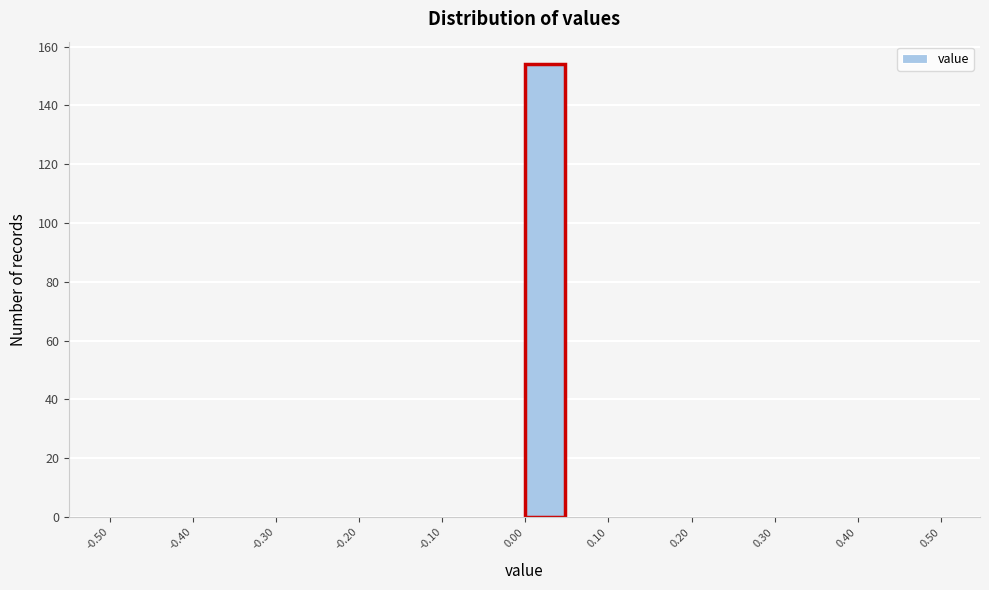

Reading left to right, list every bar in this chart as the range it spans on the x-axis followed by its height. The values are not printed on the chart, so give them approximately, as read against the axis.

-0.50 to -0.45: 0
-0.45 to -0.40: 0
-0.40 to -0.35: 0
-0.35 to -0.30: 0
-0.30 to -0.25: 0
-0.25 to -0.20: 0
-0.20 to -0.15: 0
-0.15 to -0.10: 0
-0.10 to -0.05: 0
-0.05 to 0.00: 0
0.00 to 0.05: 154
0.05 to 0.10: 0
0.10 to 0.15: 0
0.15 to 0.20: 0
0.20 to 0.25: 0
0.25 to 0.30: 0
0.30 to 0.35: 0
0.35 to 0.40: 0
0.40 to 0.45: 0
0.45 to 0.50: 0